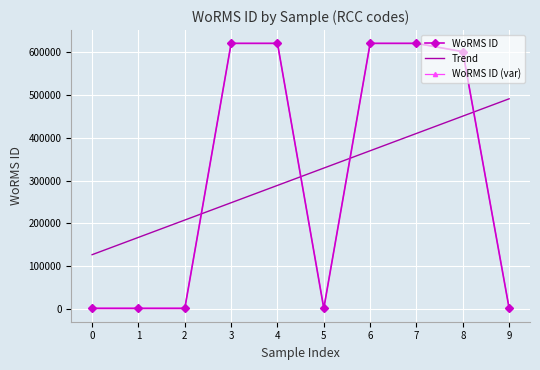

What is the highest value of the Trend series?

491439.6